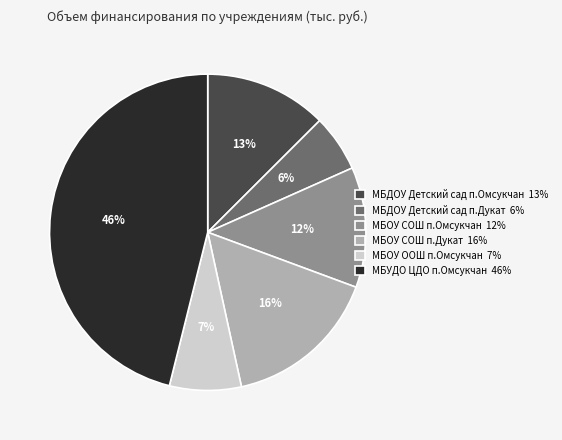

To the nearest percent, what percentage of the pie is МБДОУ Детский сад п.Омсукчан?

13%